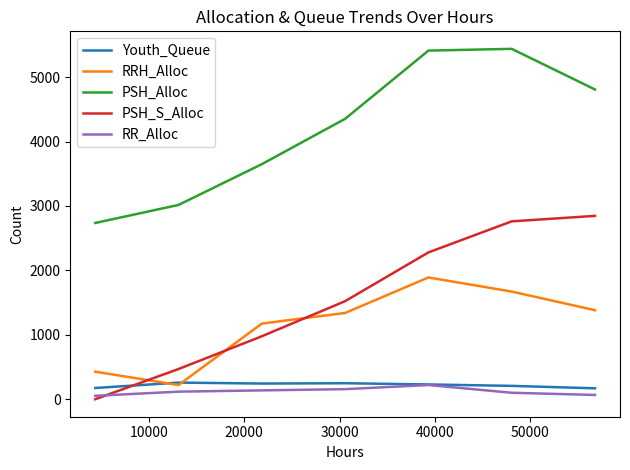

At how many categories does at least one series exceed 3153?

5